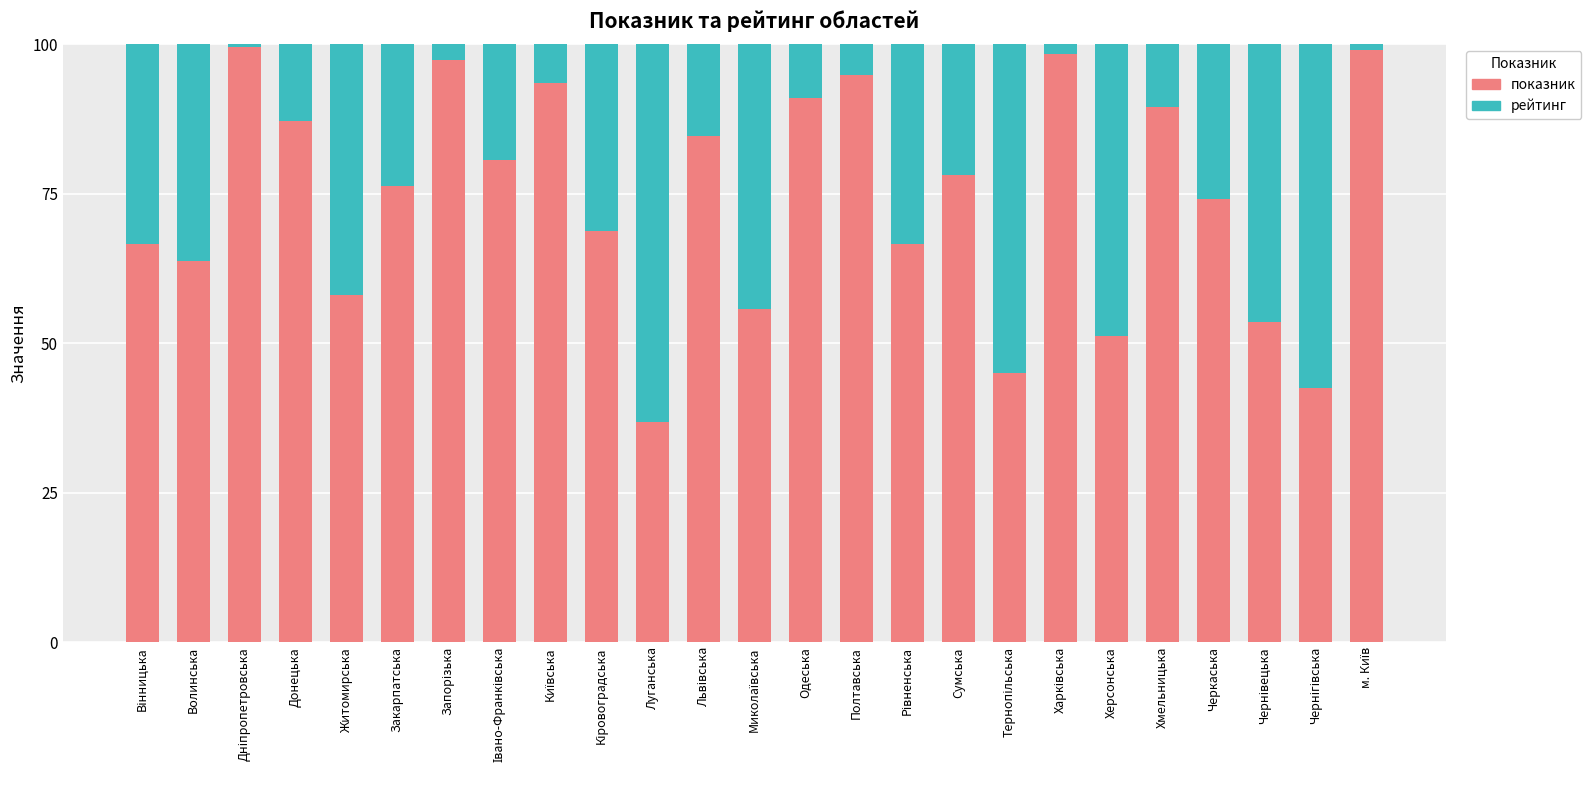

What is the total value across all series at Одеська?

100.0